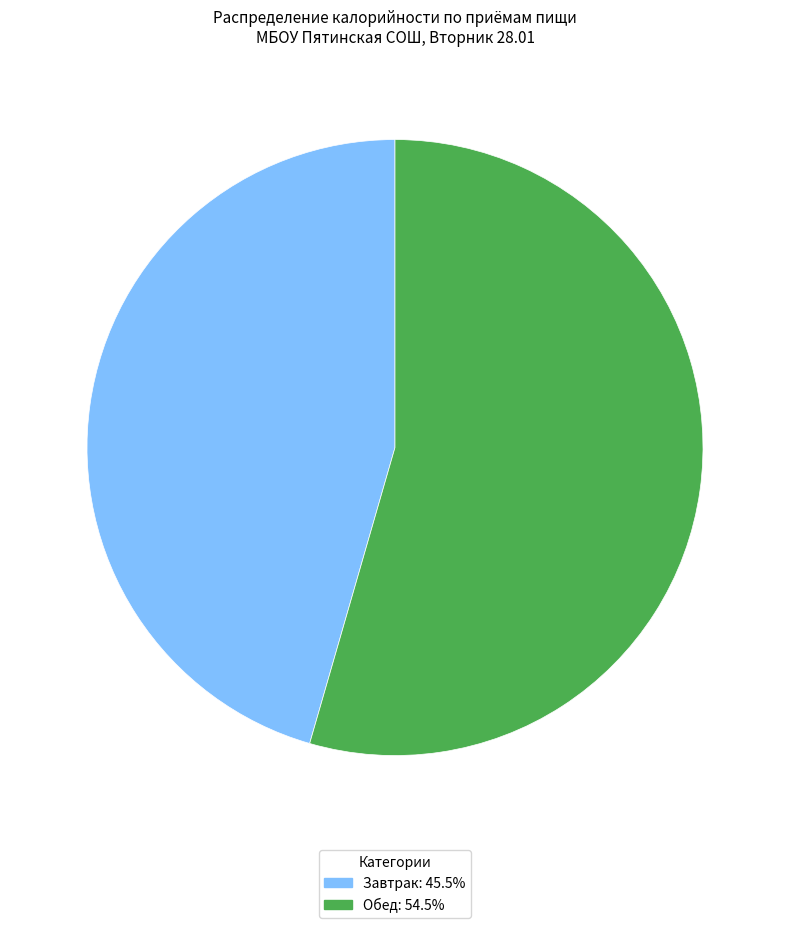

True or false: Обед accounts for 54% of the total.

True